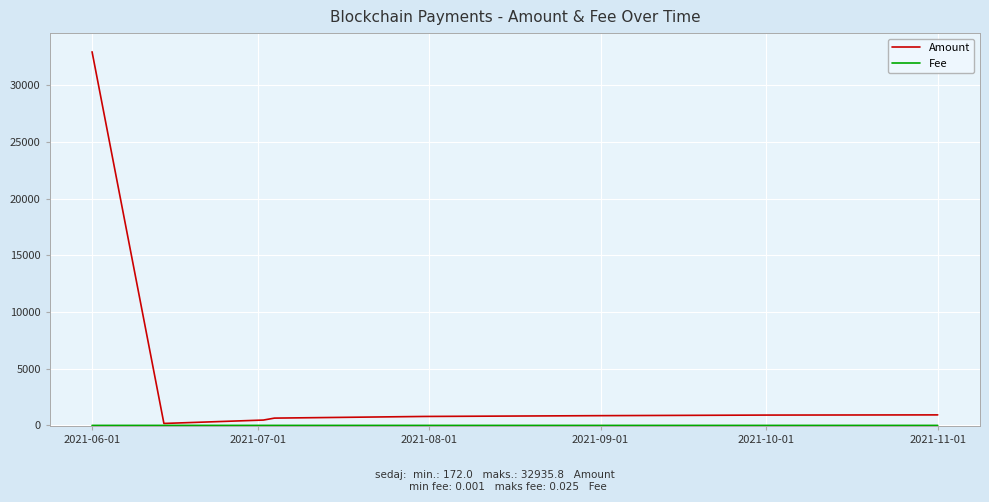

Which series has the widest spread of values?

Amount